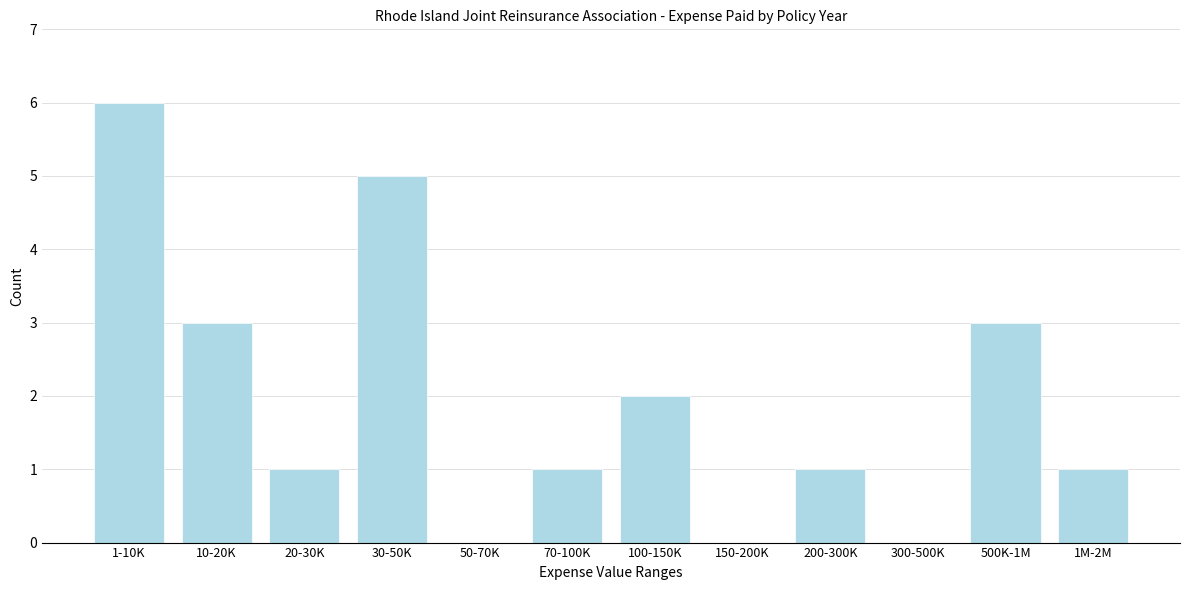

Reading left to right, transcribe all the data shown in this chart.

1-10K=6	10-20K=3	20-30K=1	30-50K=5	50-70K=0	70-100K=1	100-150K=2	150-200K=0	200-300K=1	300-500K=0	500K-1M=3	1M-2M=1